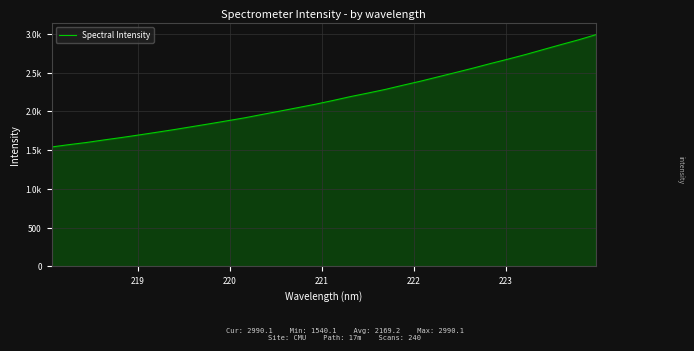

Is this an area chart (filled region under the line)?

Yes